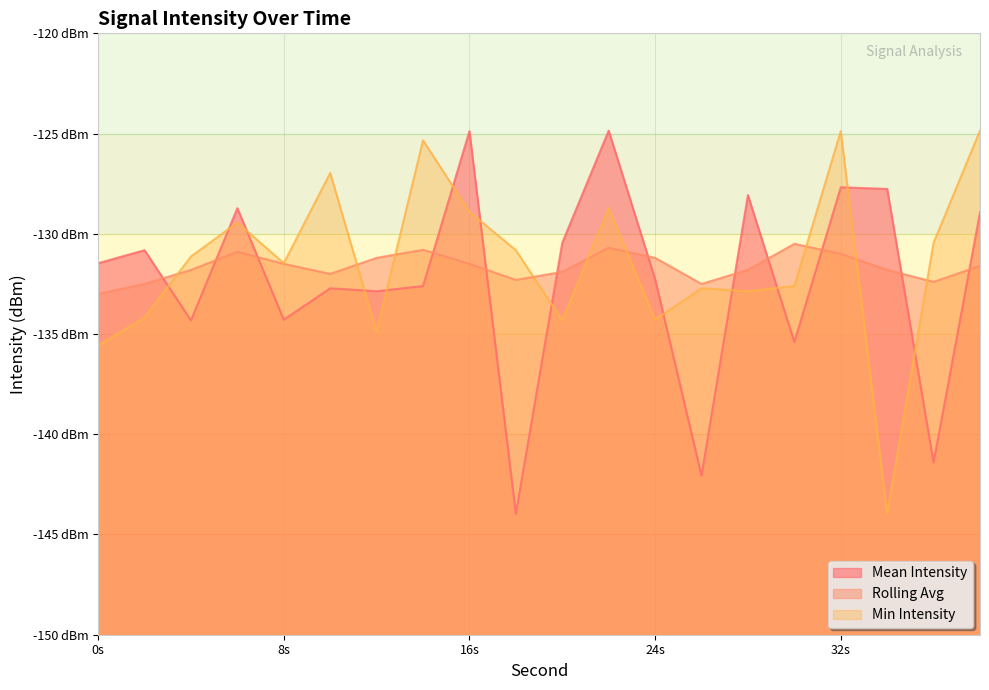

What is the greatest value displayed?

-124.9